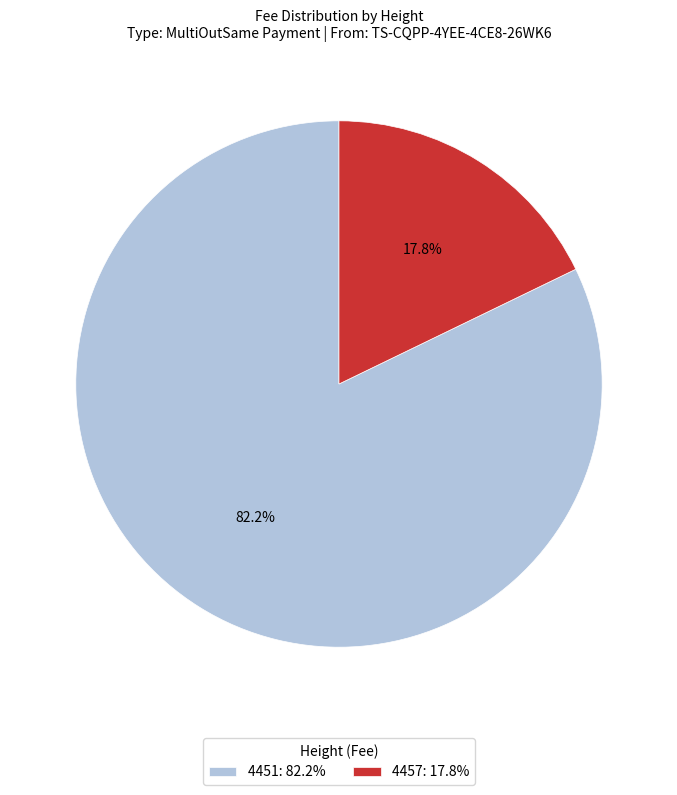

To the nearest percent, what is the difference between the 4457 and 4451 slice percentages?

64%